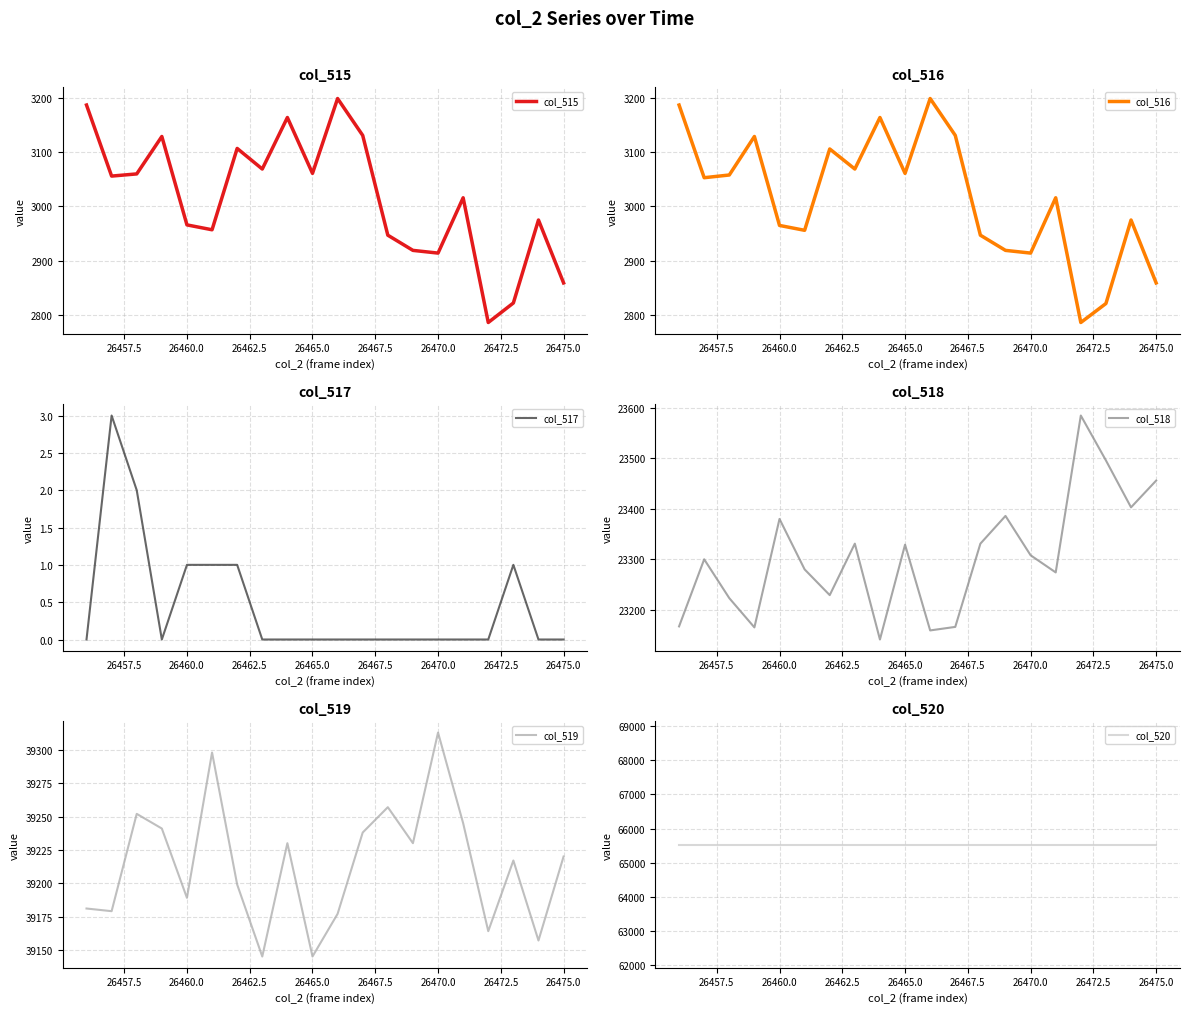

True or false: col_515 and col_516 cross at least once.

False